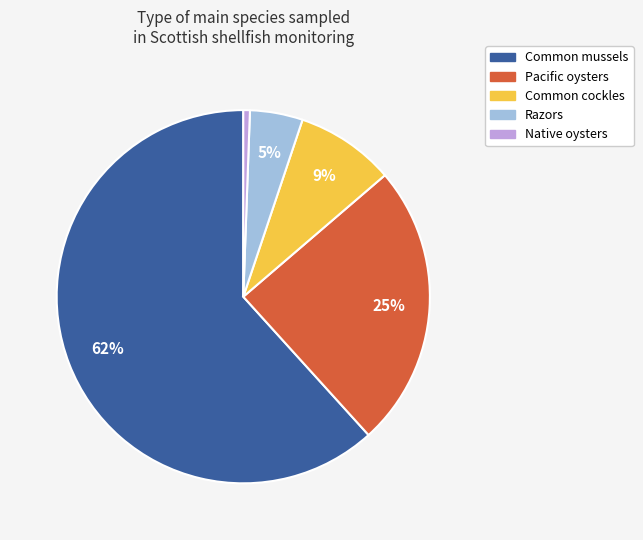

To the nearest percent, what portion does Razors represent?

5%